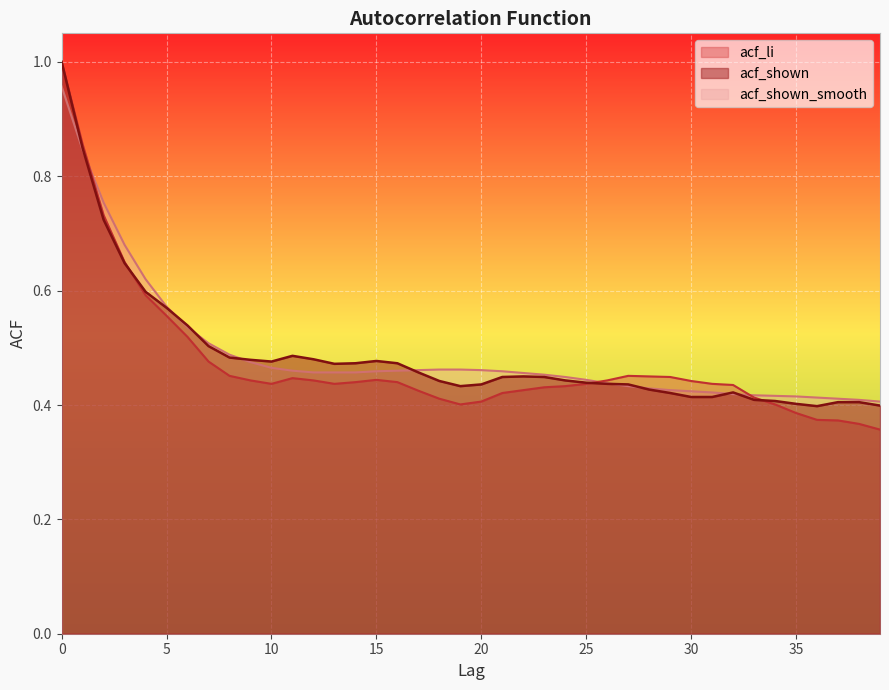

Which series has the largest range (max minus min)?

acf_li